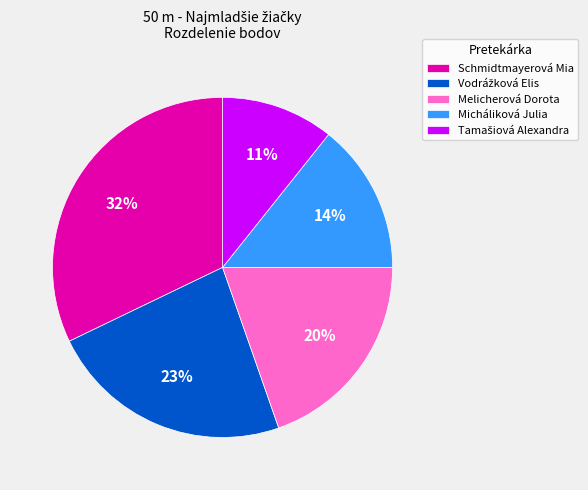

Is it true that Micháliková Julia is 25% of the pie?

False